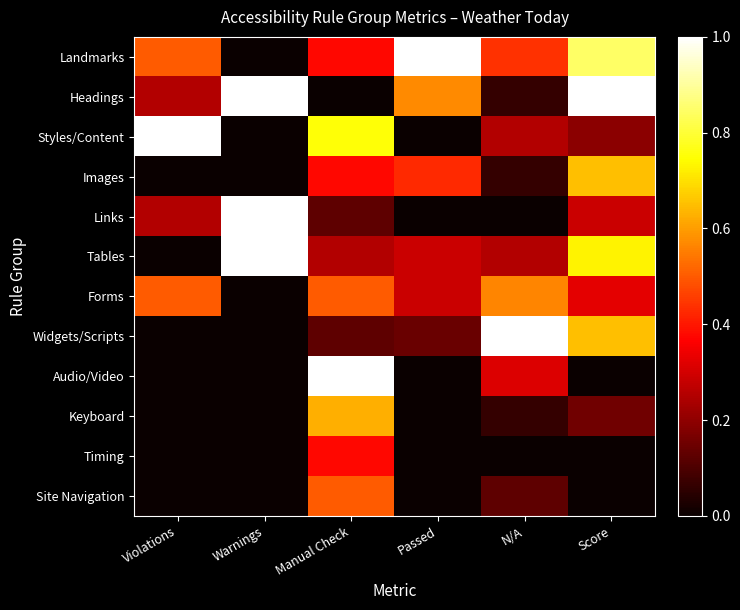

At which category is the sum across all series the highest?

Manual Check